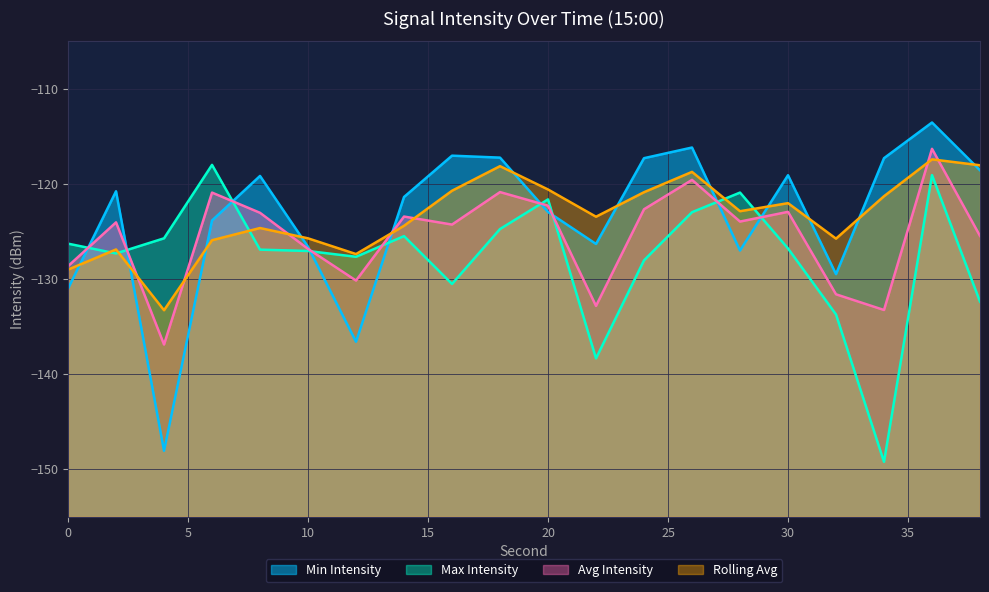

How many lines are shown in the chart?

4